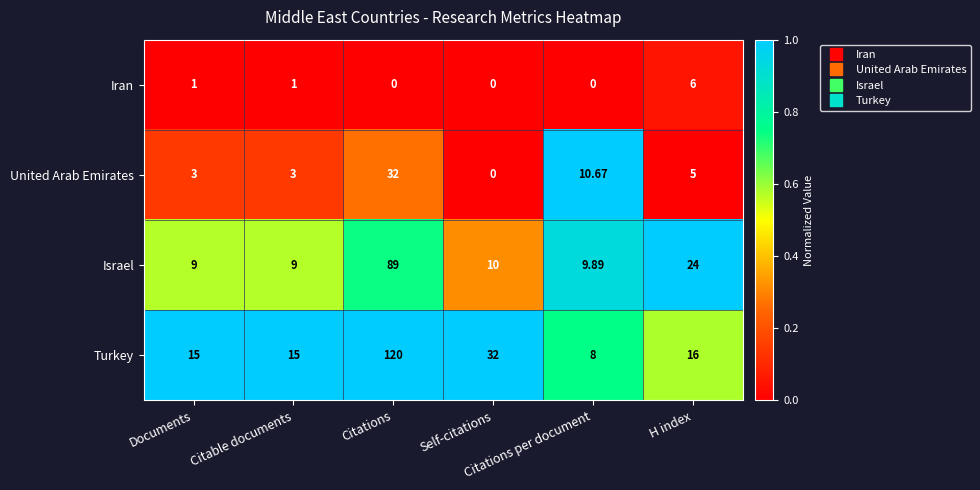

Which series has the largest range (max minus min)?

Turkey